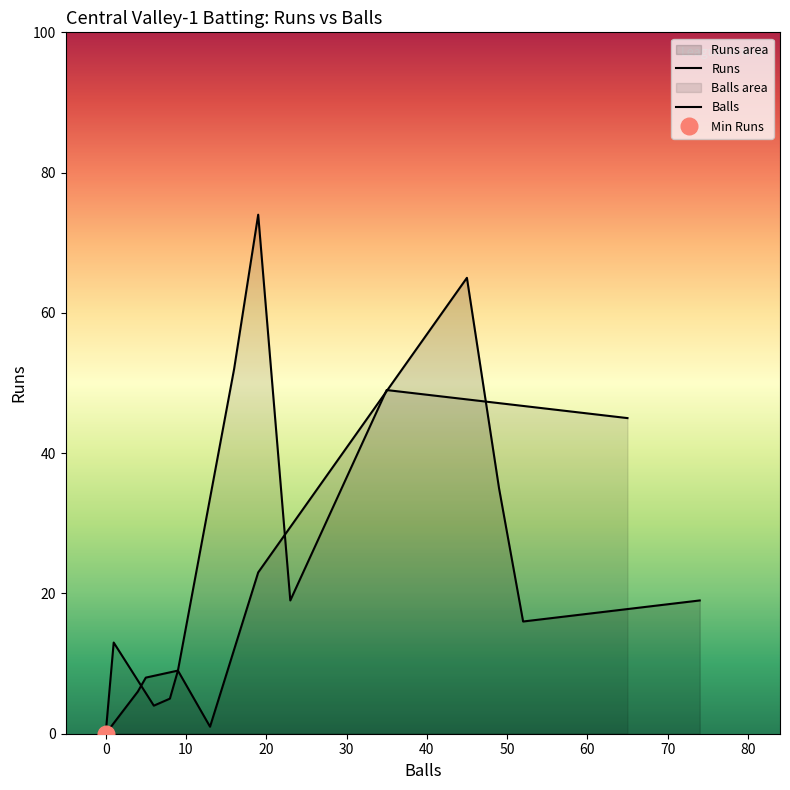

What is the sum of all Runs values?

182